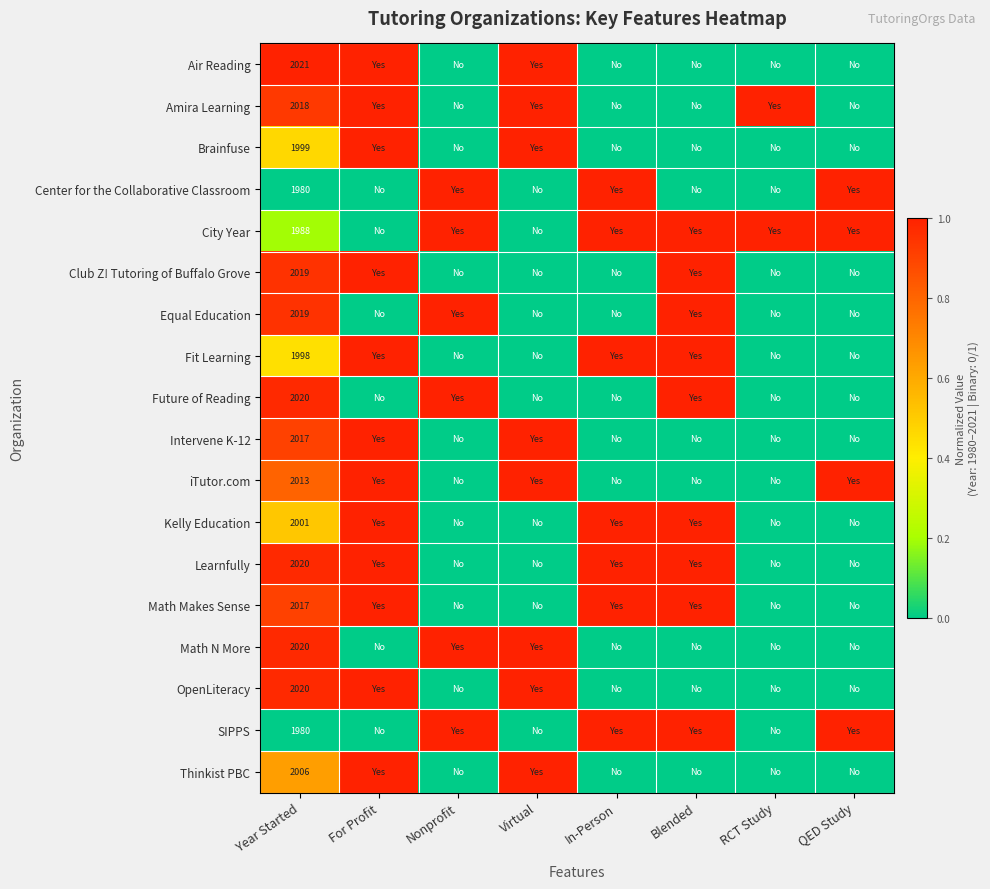

At which label does Future of Reading reach its peak?

Nonprofit